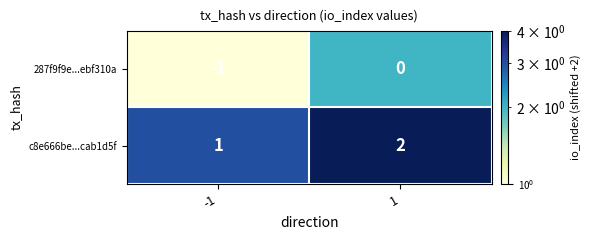

Is the value of c8e666be...cab1d5f at -1 greater than the value of 287f9f9e...ebf310a at -1?

Yes